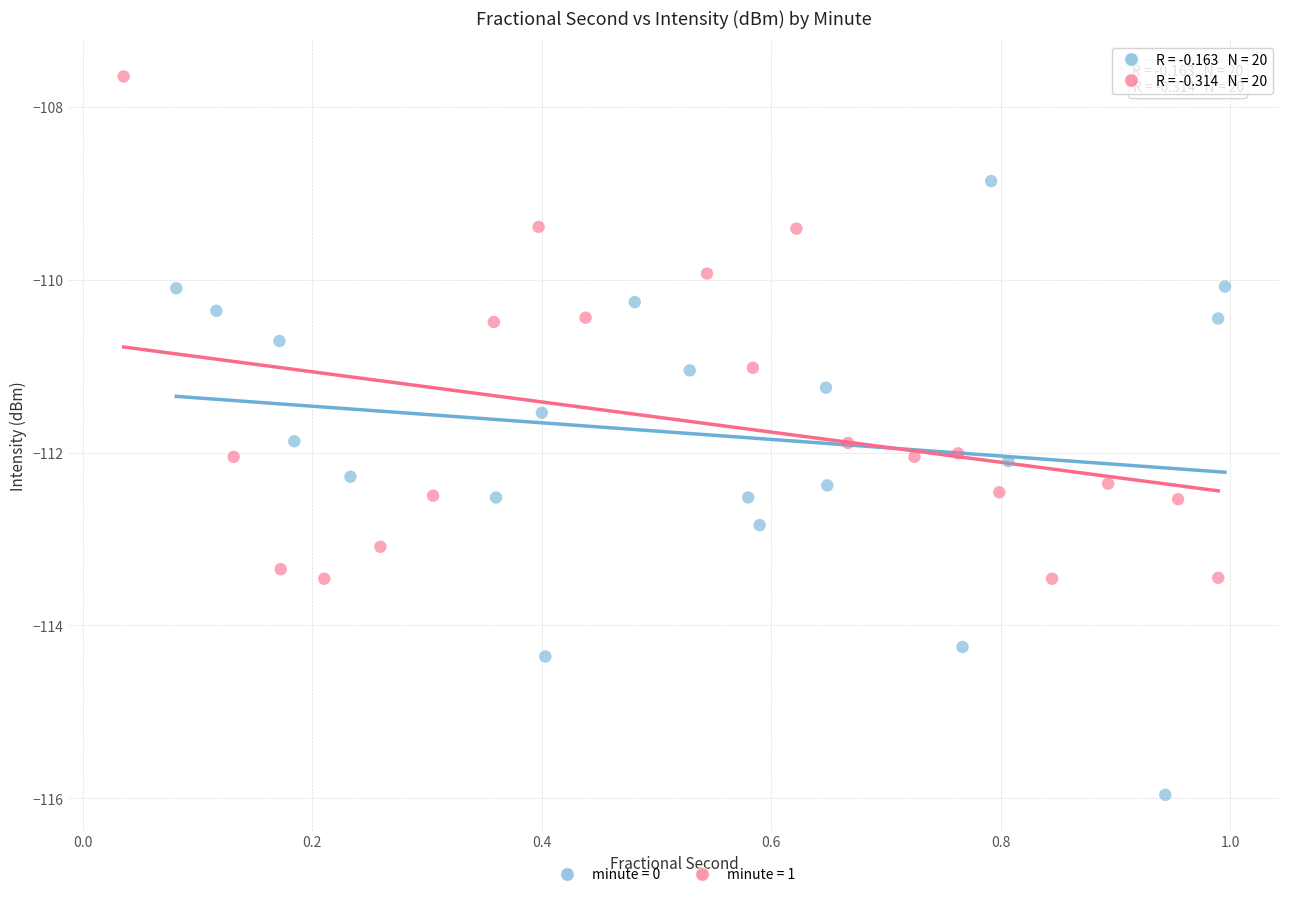

Which series contains the highest Y value?

minute = 1